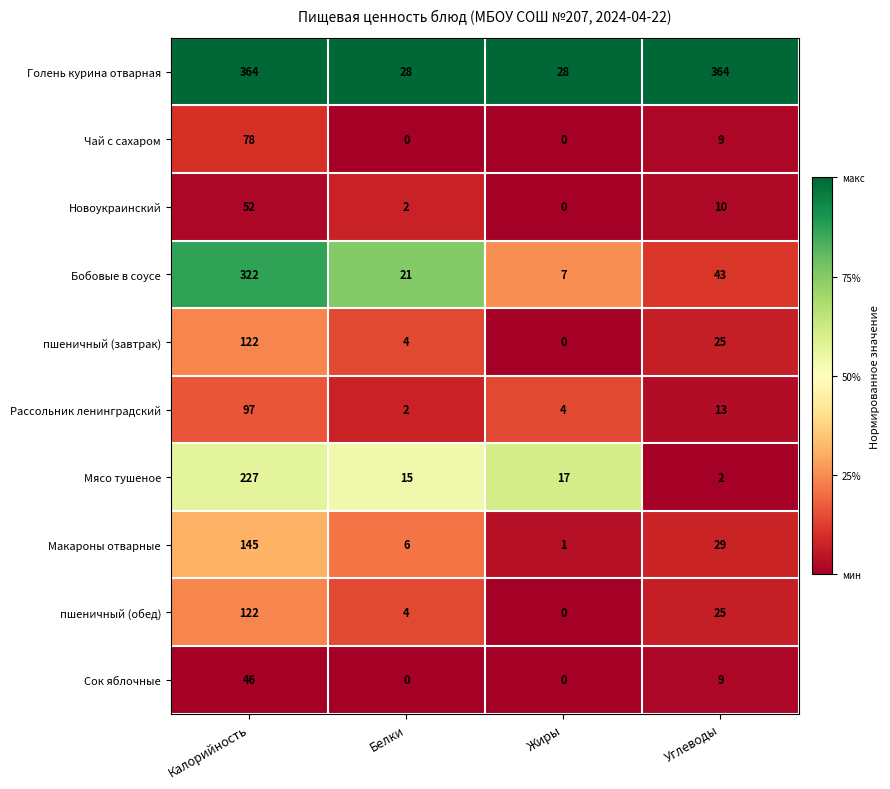

List the labels in order of Макароны отварные value, smallest first.

Жиры, Белки, Углеводы, Калорийность